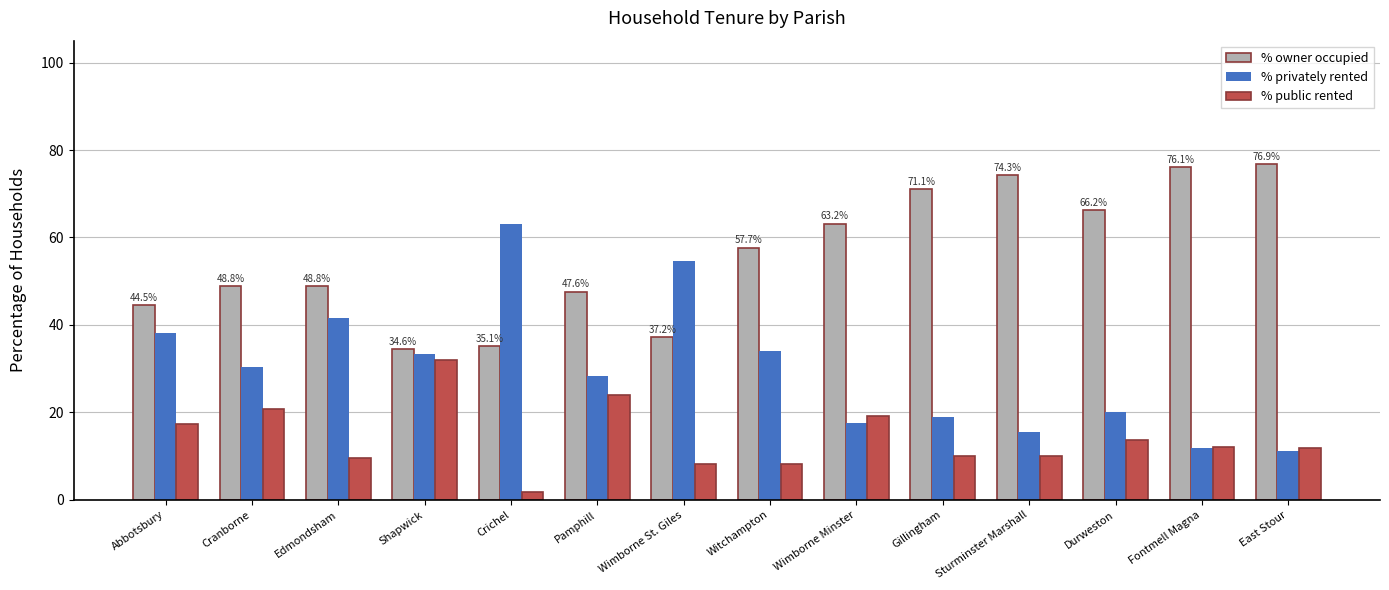

What is the average value of the % privately rented series?

29.9